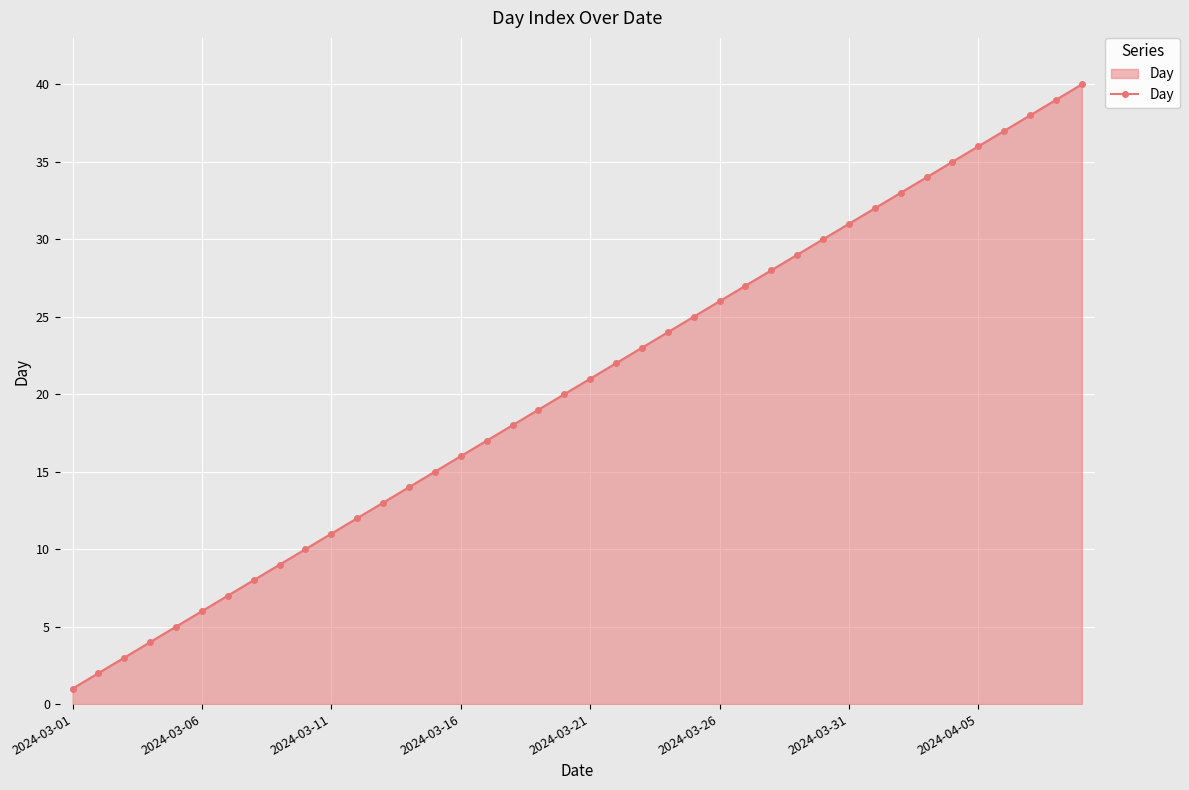

Reading right to left, transcribe all the data shown in this chart.

40	39	38	37	36	35	34	33	32	31	30	29	28	27	26	25	24	23	22	21	20	19	18	17	16	15	14	13	12	11	10	9	8	7	6	5	4	3	2	1